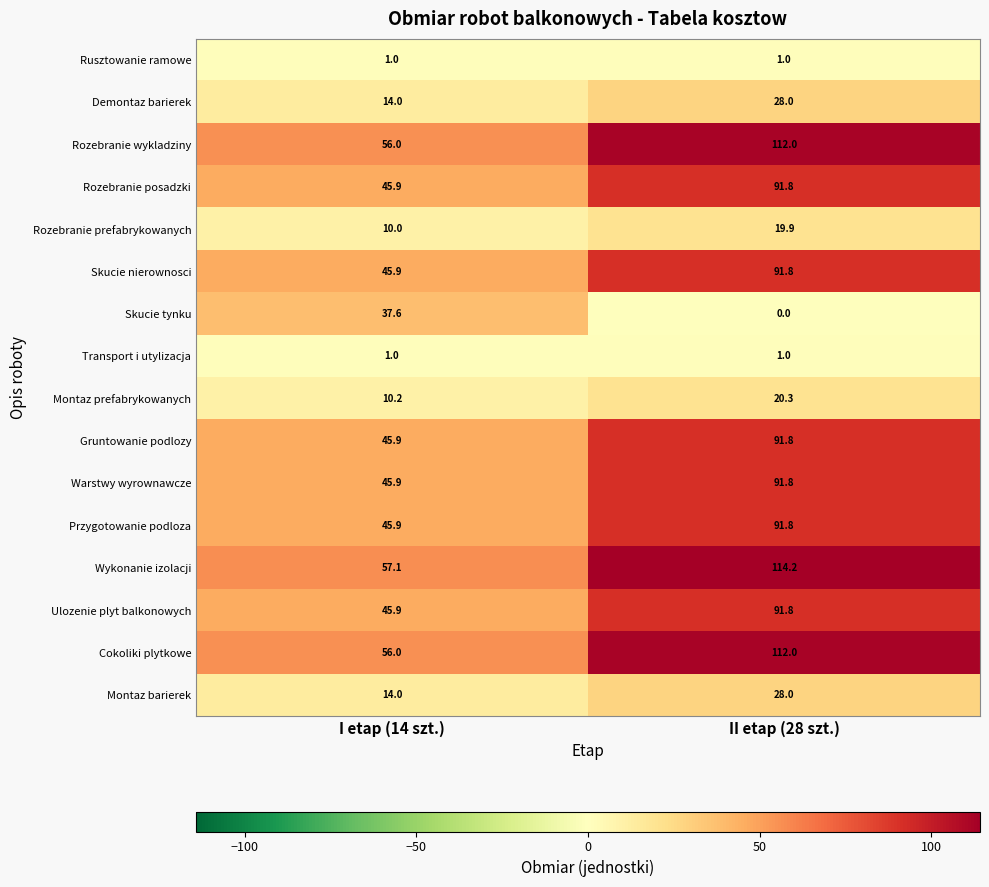

What is the difference between the Rozebranie posadzki values at II etap (28 szt.) and I etap (14 szt.)?

45.9